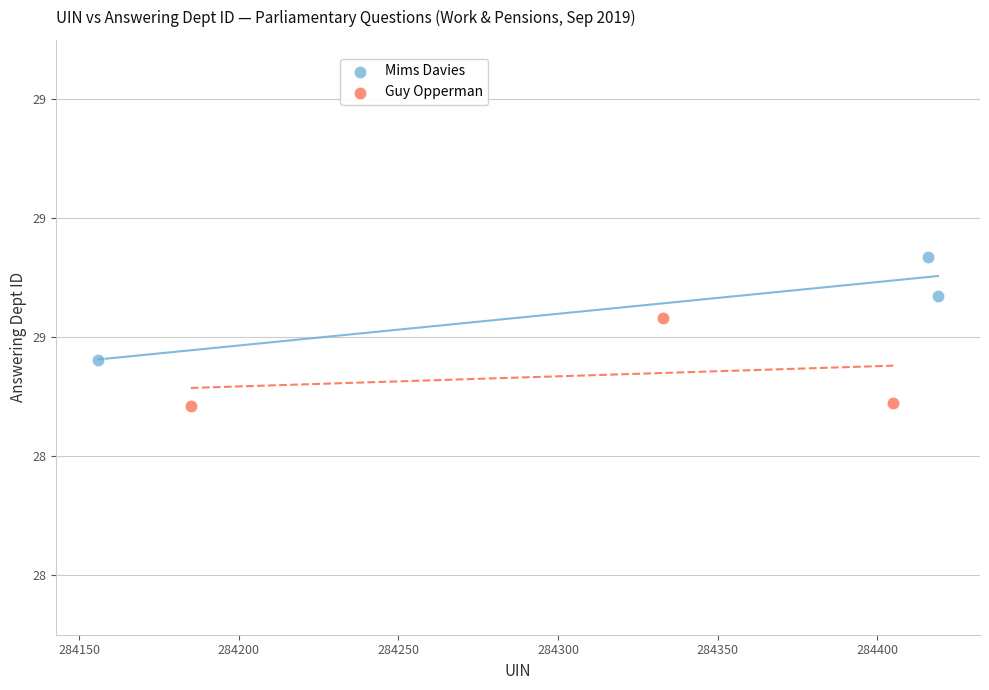

Which series contains the lowest Y value?

Guy Opperman